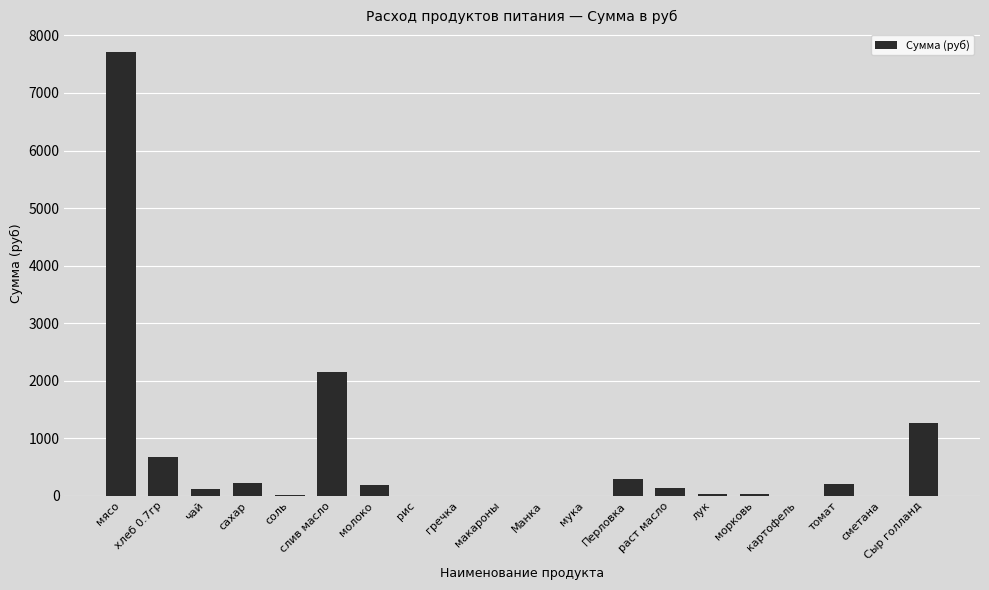

What is the sum of all values?

13086.6